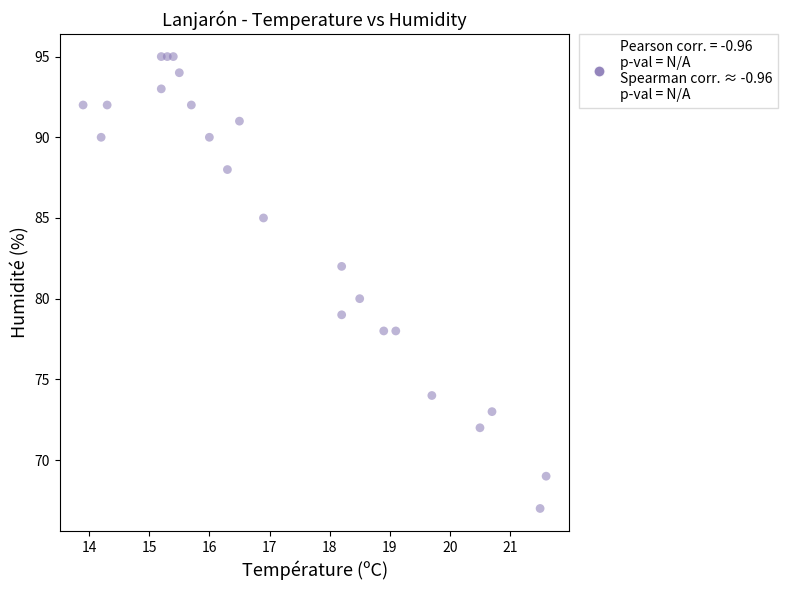

What is the range of Y values (max minus min)?

28